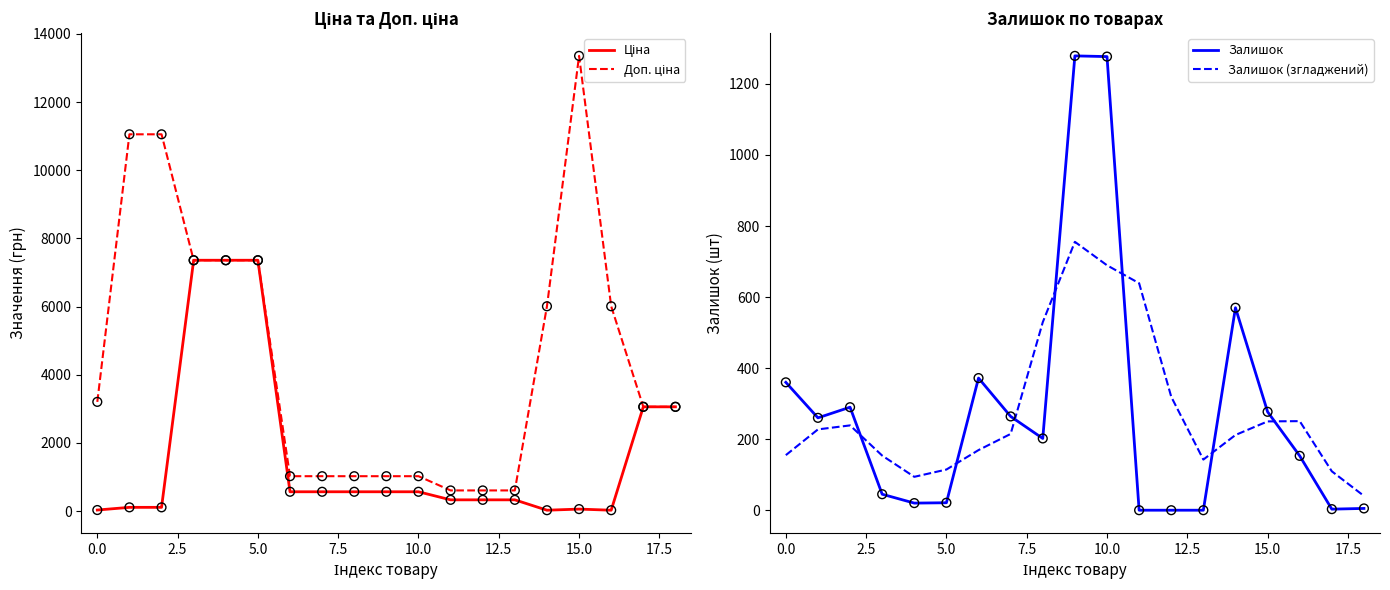

What is the maximum value for Залишок?

1279.0